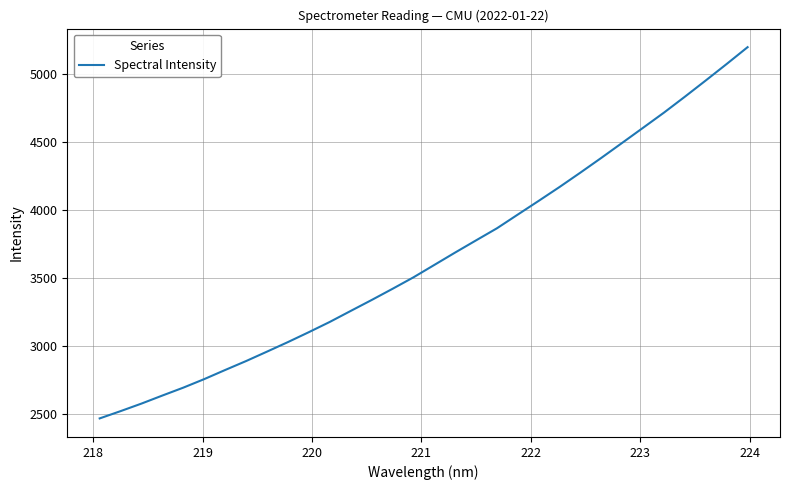

How many lines are shown in the chart?

1